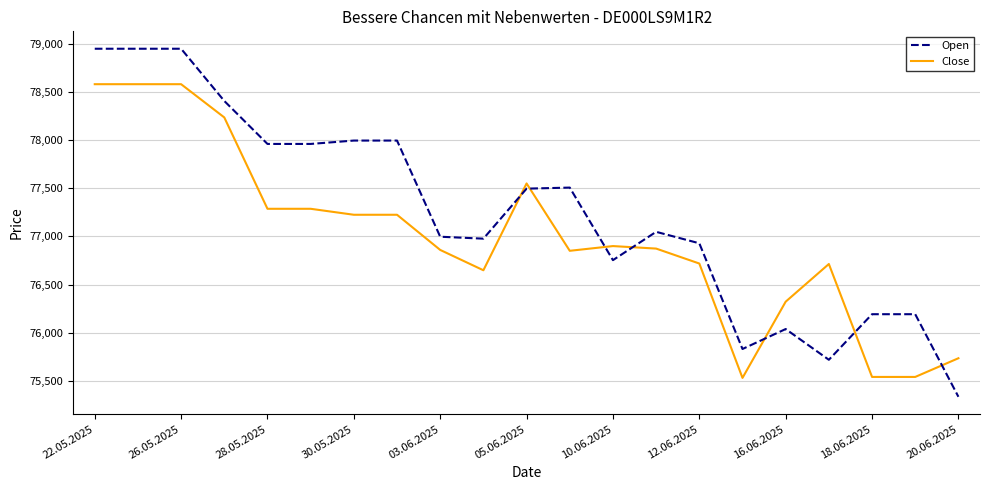

What is the highest value of the Open series?

78948